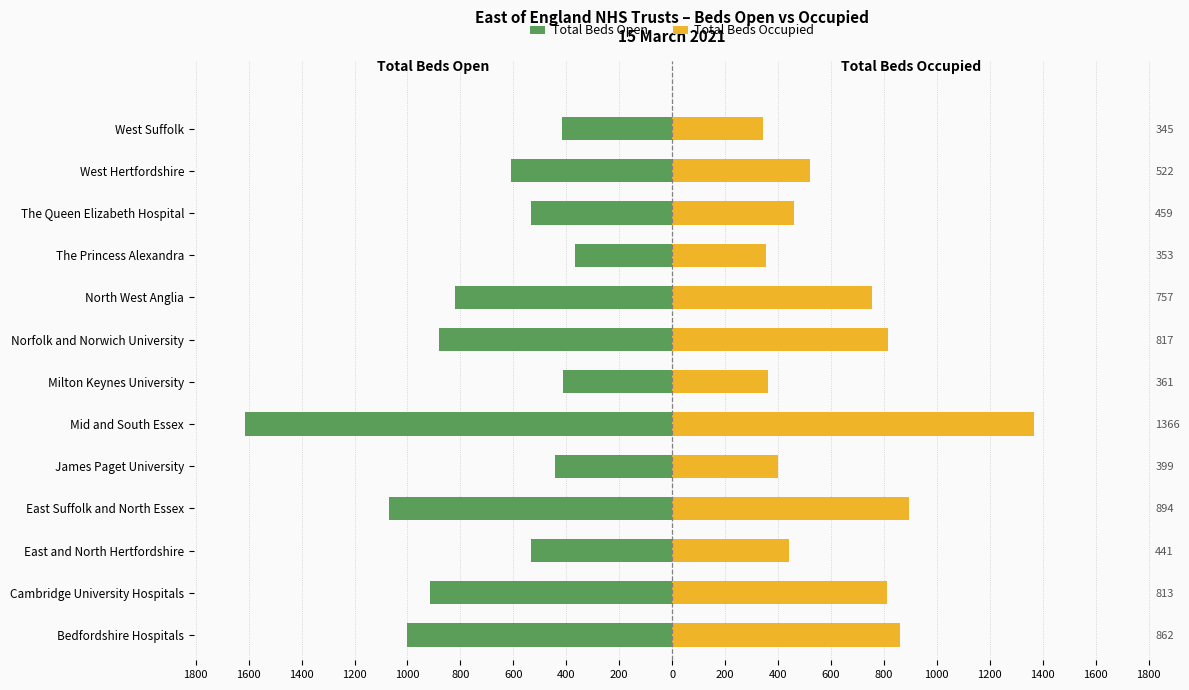

Read the Total Beds Open value at East Suffolk and North Essex, to the nearest 50.

-1050